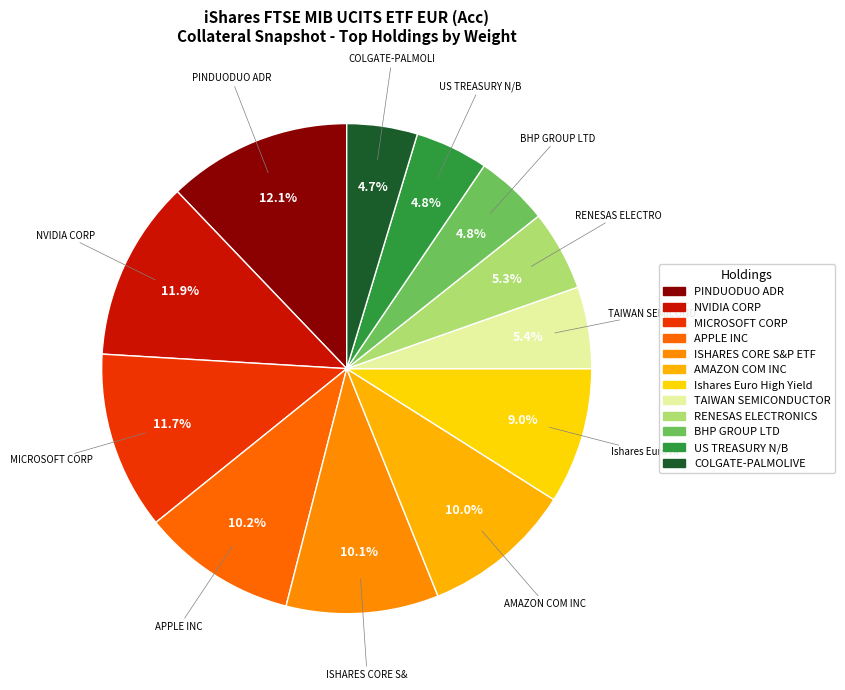

To the nearest percent, what is the combined percentage of ISHARES CORE S&P ETF and COLGATE-PALMOLIVE?

15%